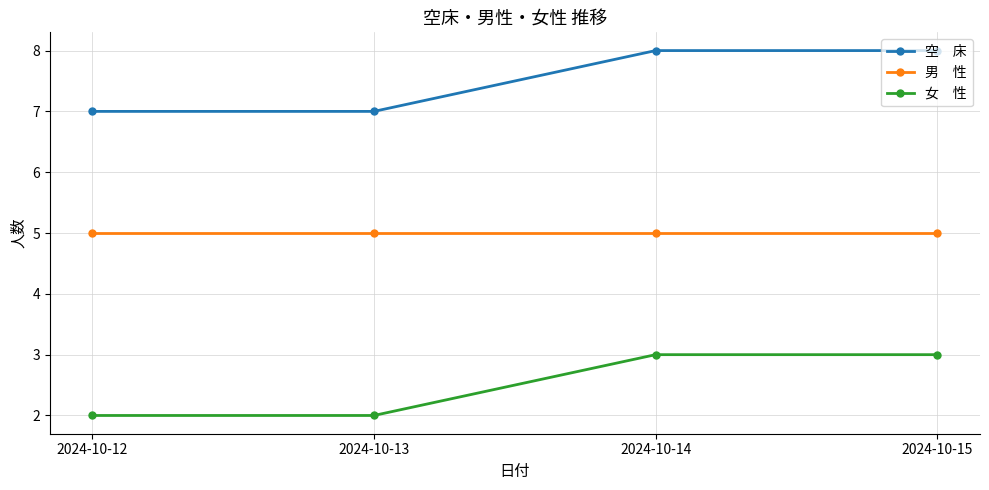

What is the spread (max minus min) of values at 2024-10-15?

5